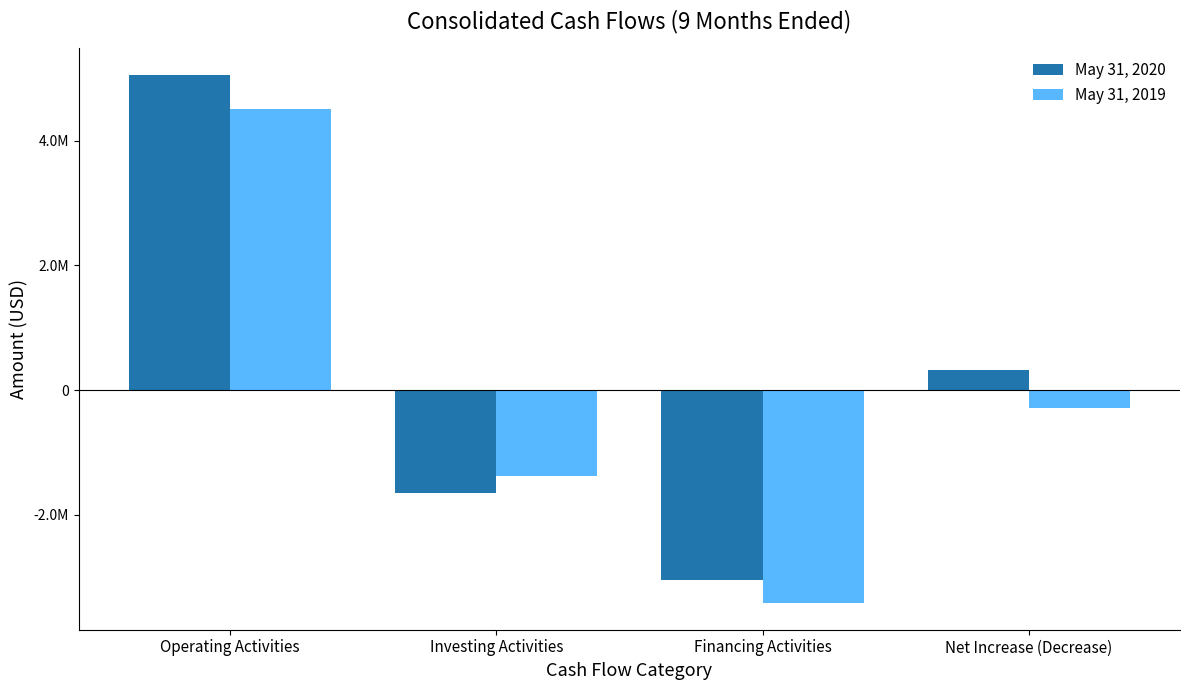

What is the spread (max minus min) of values at Operating Activities?

548318